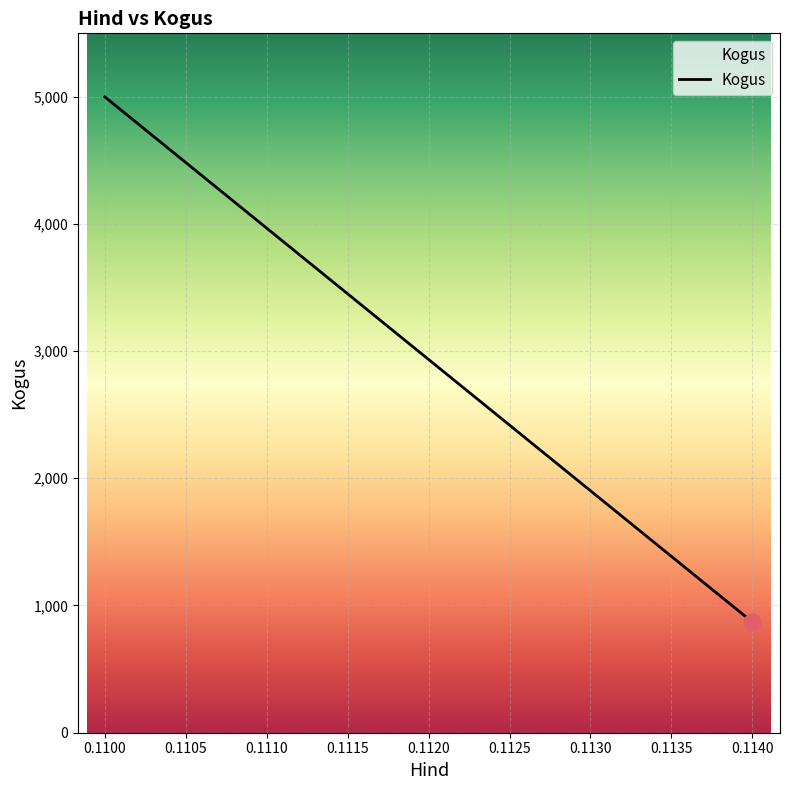

Rank the categories by value from lowest to highest.

0.1140, 0.1100